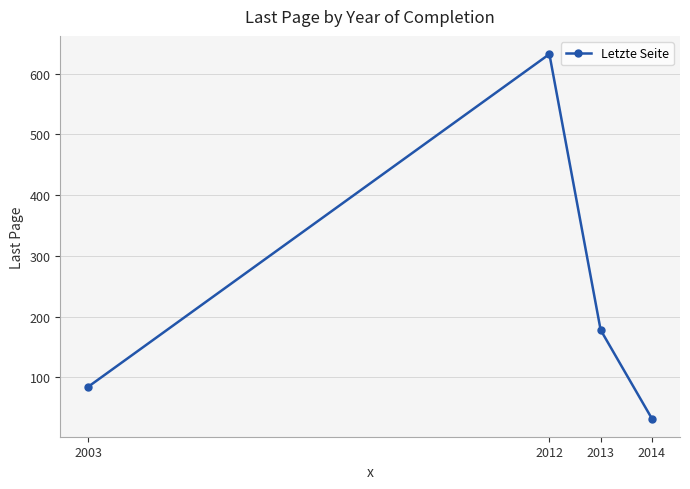

Rank the categories by value from lowest to highest.

2014, 2003, 2013, 2012